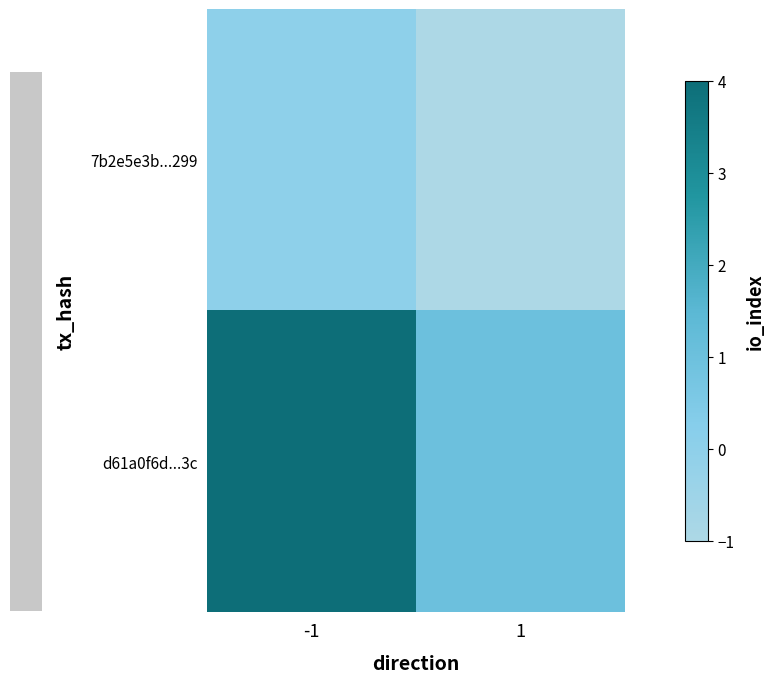

Reading left to right, what are all the values shown in this chart?

7b2e5e3b...299: -1=0	1=-1
d61a0f6d...3c: -1=4	1=1